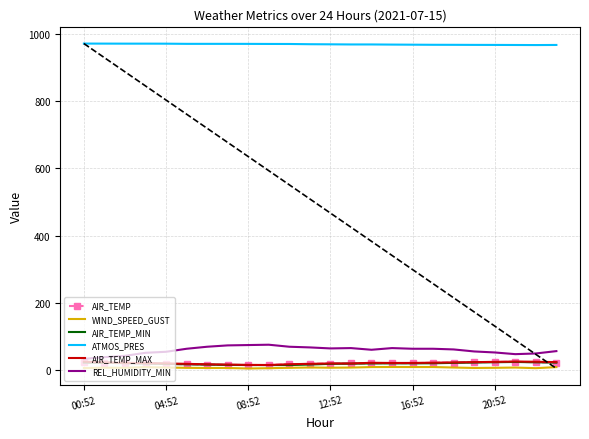

True or false: AIR_TEMP_MAX and WIND_SPEED_GUST intersect in this chart.

False